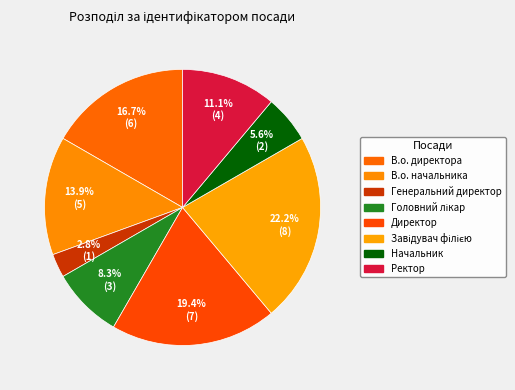

To the nearest percent, what percentage of the pie is В.о. директора?

17%